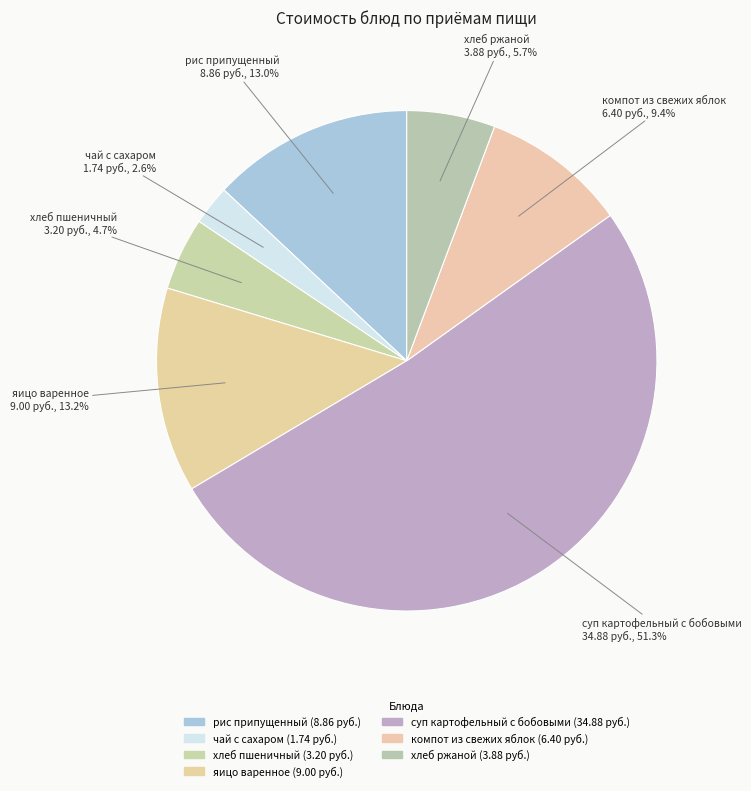

Rank the categories by value from lowest to highest.

чай с сахаром, хлеб пшеничный, хлеб ржаной, компот из свежих яблок, рис припущенный, яицо варенное, суп картофельный с бобовыми